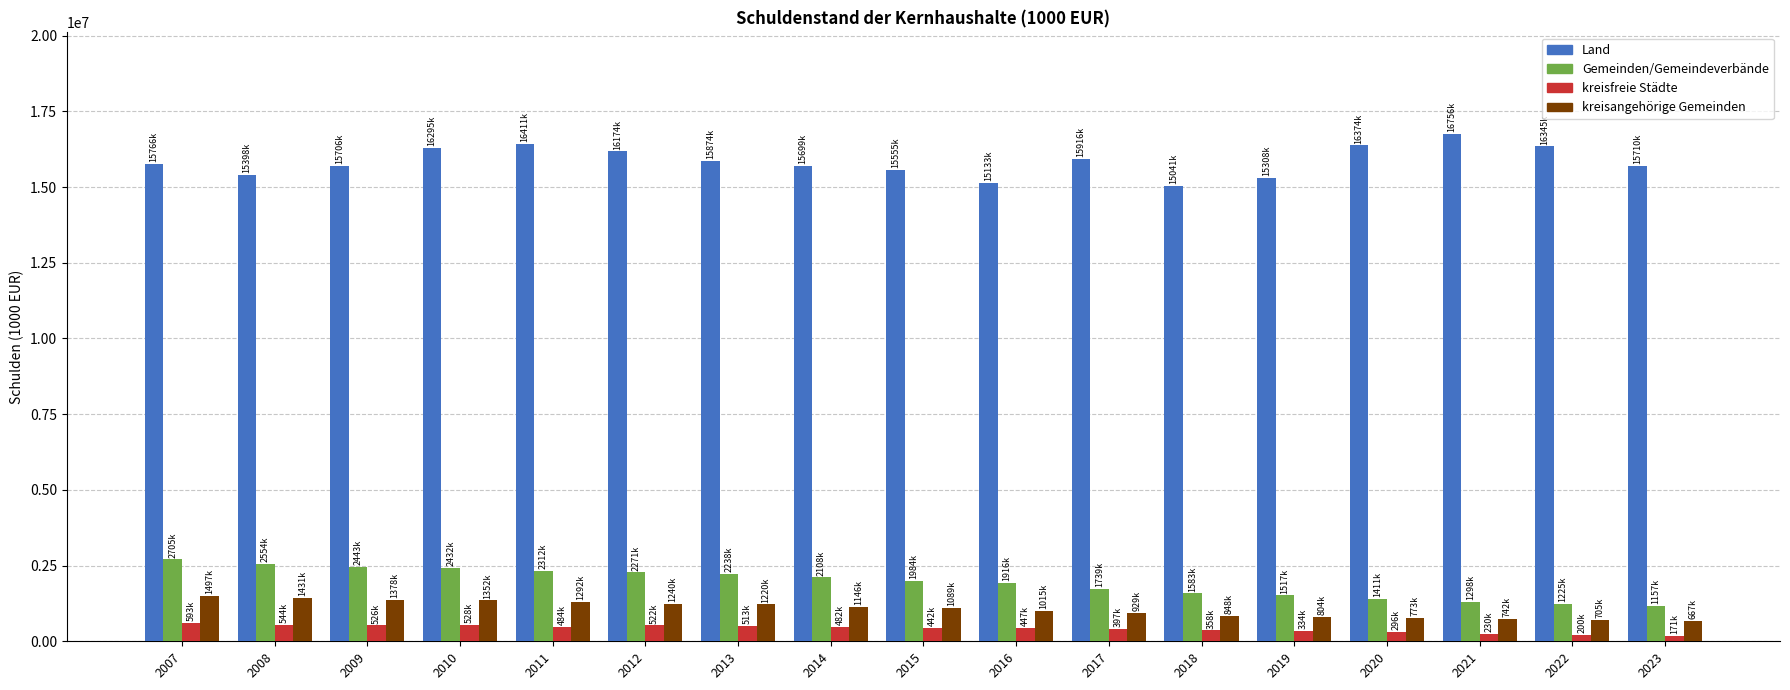

Are the bars grouped side by side (vs. stacked)?

Yes